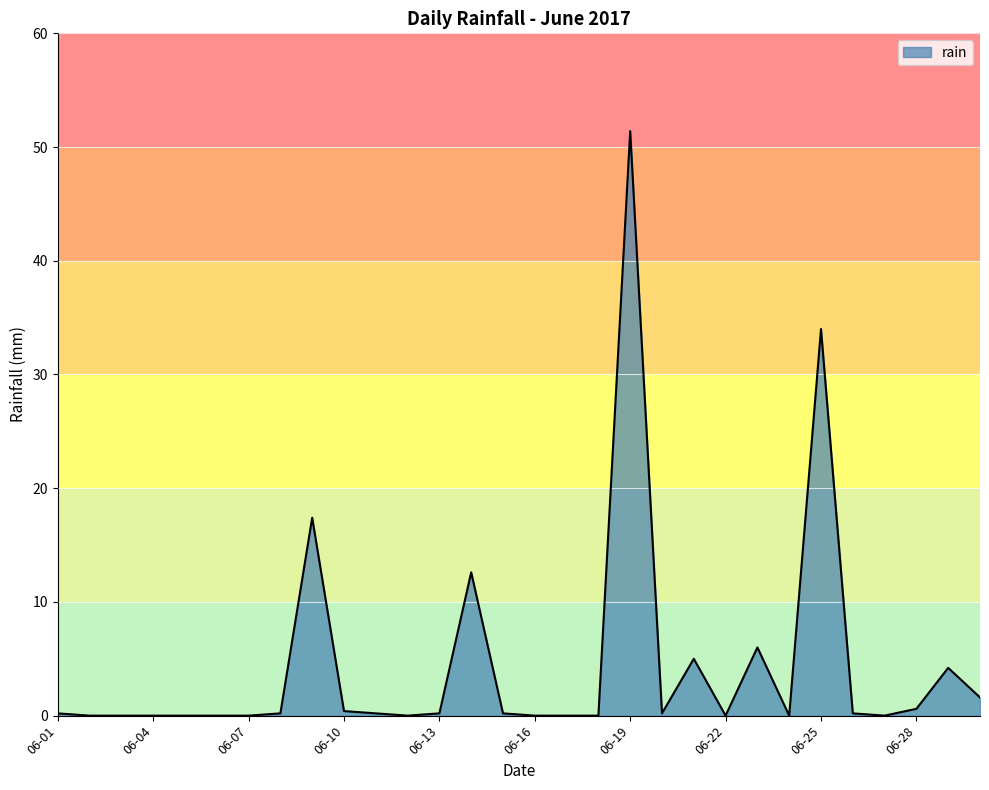

What is the greatest value displayed?

51.4